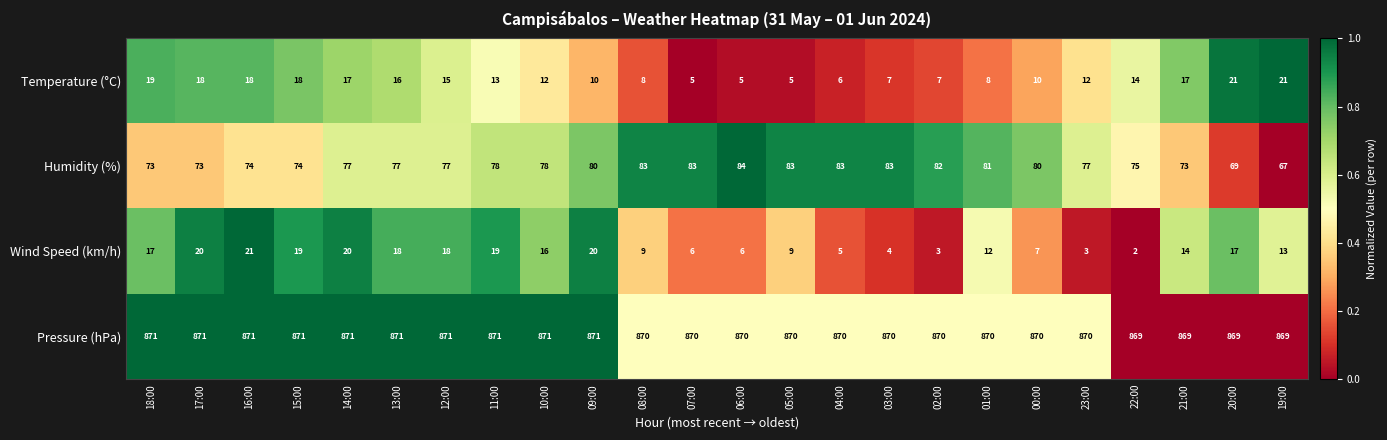

What is the spread (max minus min) of values at 13:00?

855